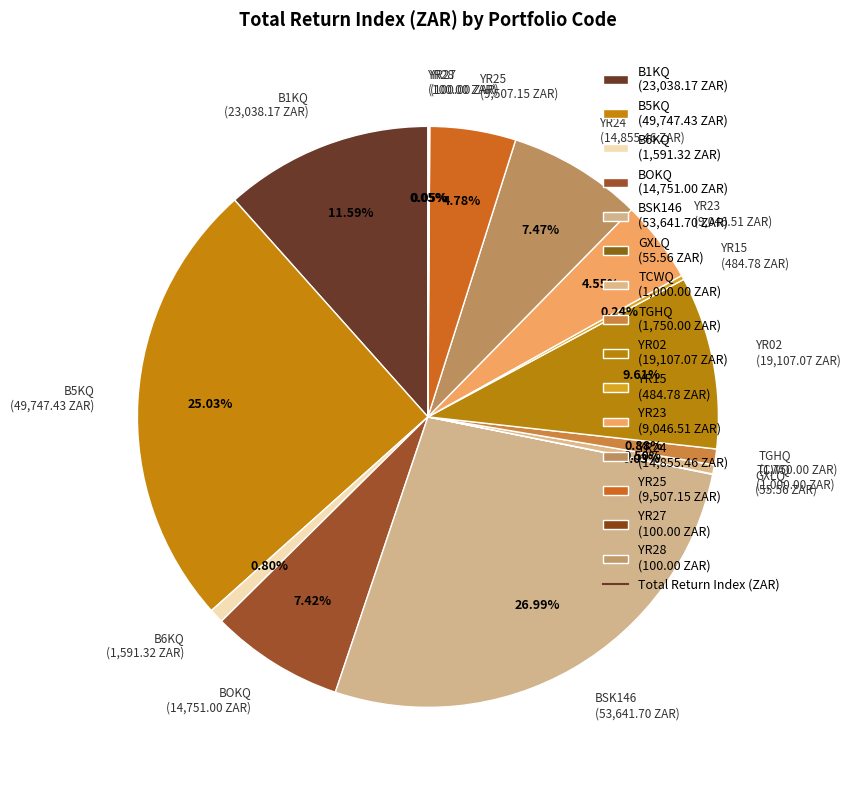

Is the sum of YR25 (9,507.15 ZAR) and BSK146 (53,641.70 ZAR) greater than half?

No